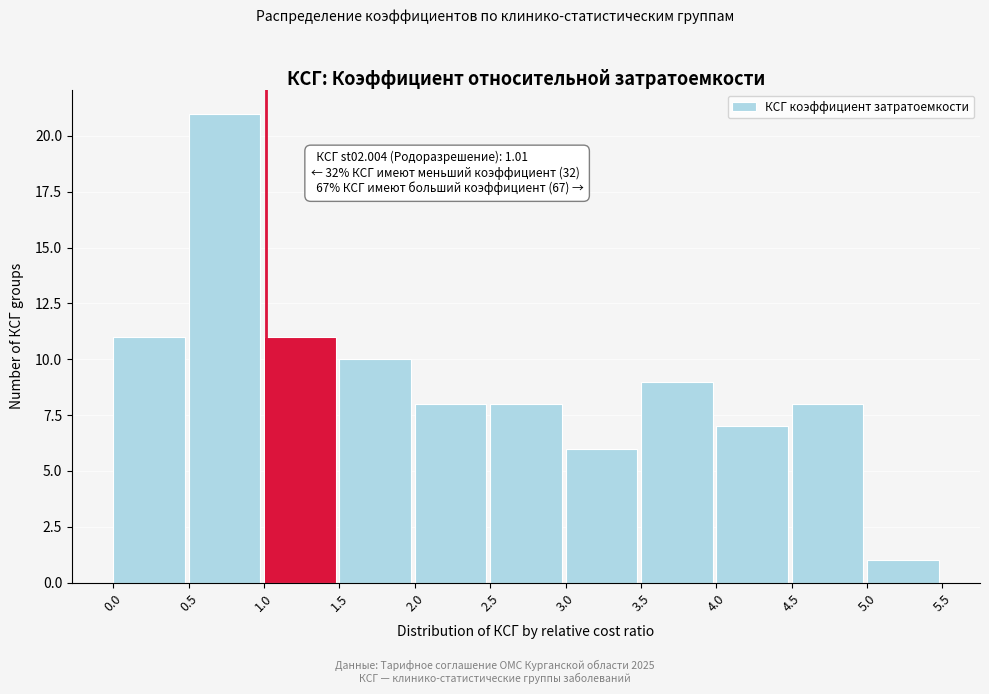

Which range on the x-axis has the tallest bar?

0.5 to 1.0